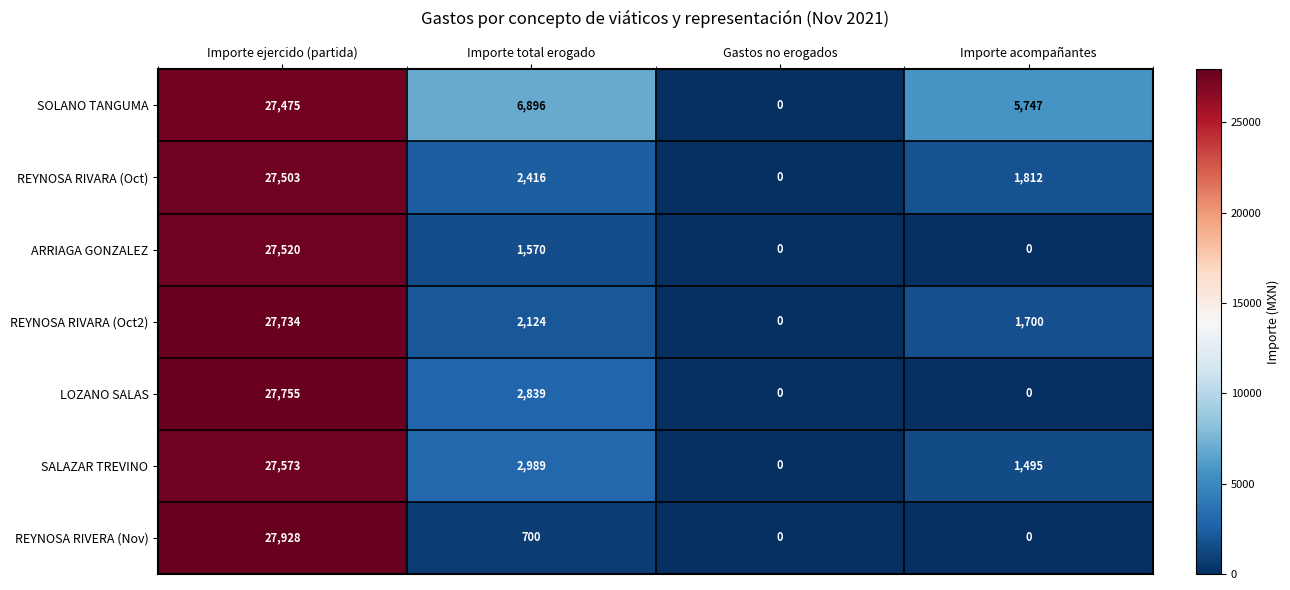

Rank the series by their maximum value, from lowest to highest.

SOLANO TANGUMA, REYNOSA RIVARA (Oct), ARRIAGA GONZALEZ, SALAZAR TREVINO, REYNOSA RIVARA (Oct2), LOZANO SALAS, REYNOSA RIVERA (Nov)